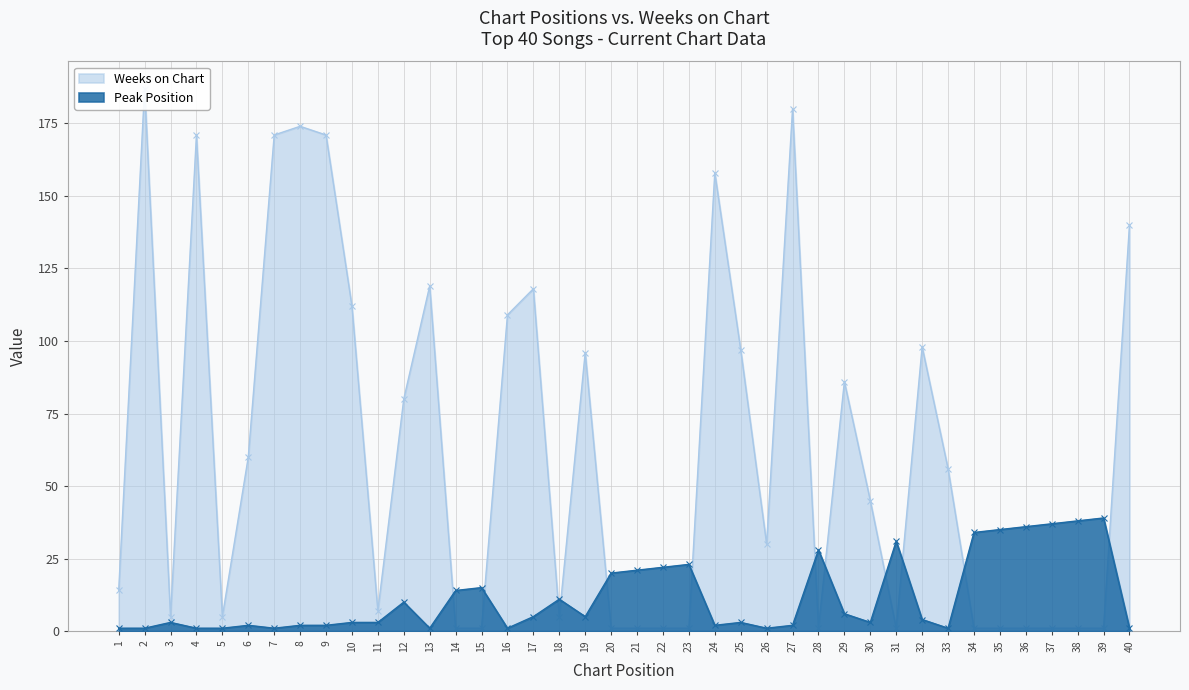

What is the difference between the highest and lowest values at 24?

156